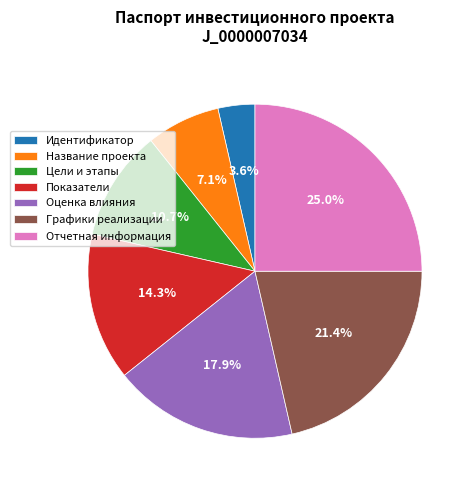

Combined, do Цели и этапы and Показатели account for over 50%?

No